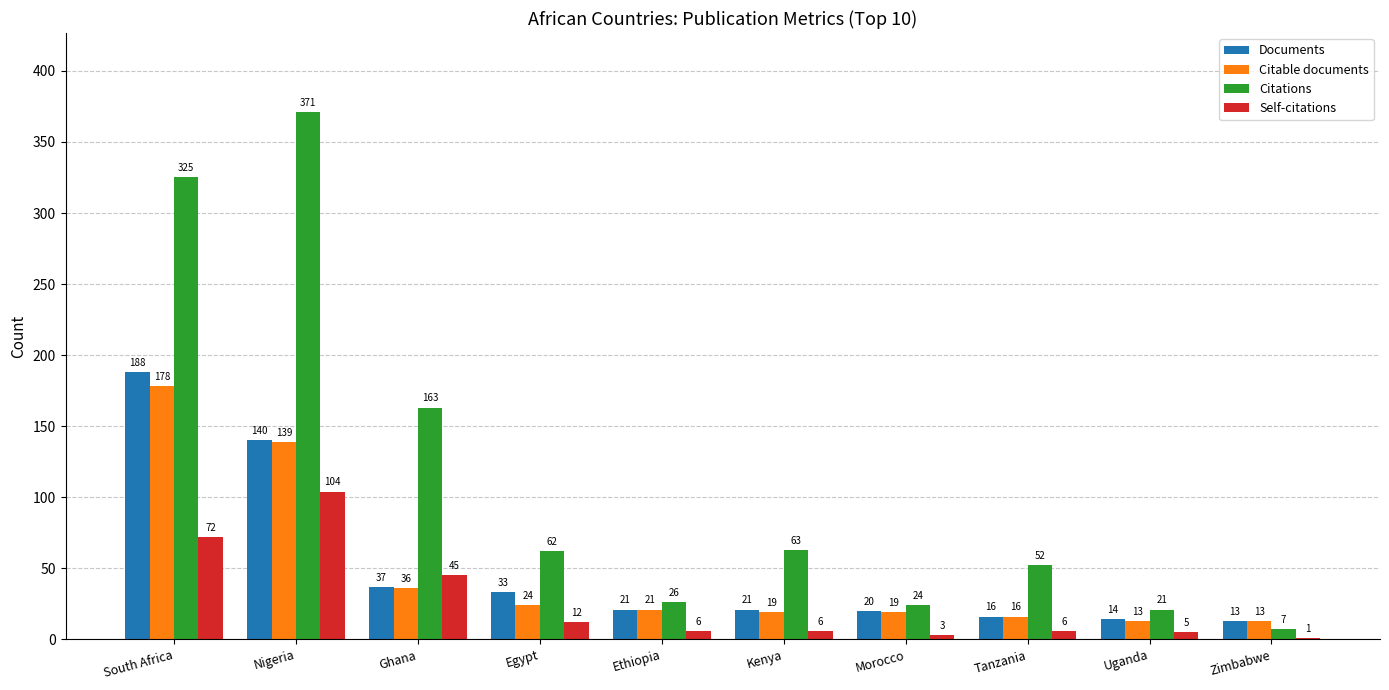

Does the chart contain stacked bars?

No